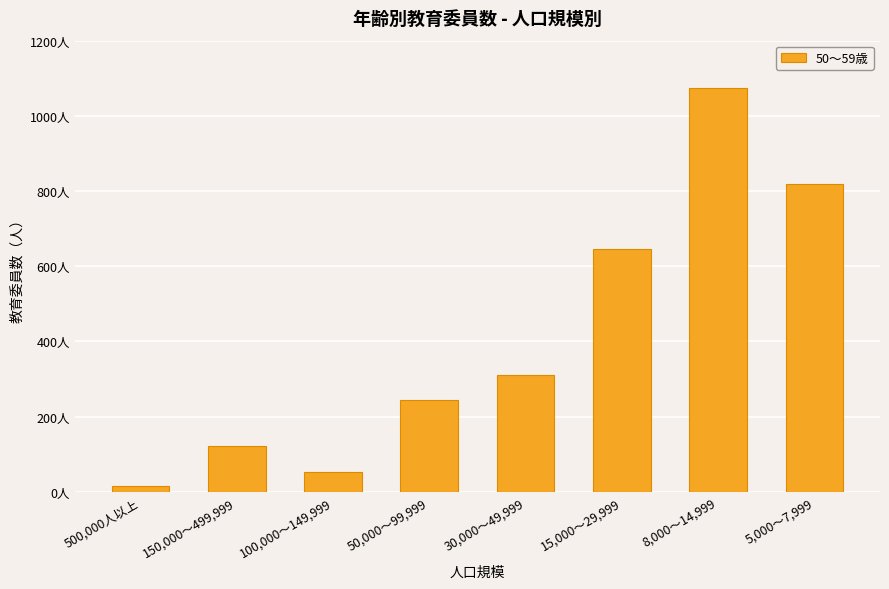

Reading right to left, transcribe all the data shown in this chart.

5,000～7,999=818	8,000～14,999=1073	15,000～29,999=647	30,000～49,999=310	50,000～99,999=244	100,000～149,999=54	150,000～499,999=121	500,000人以上=16